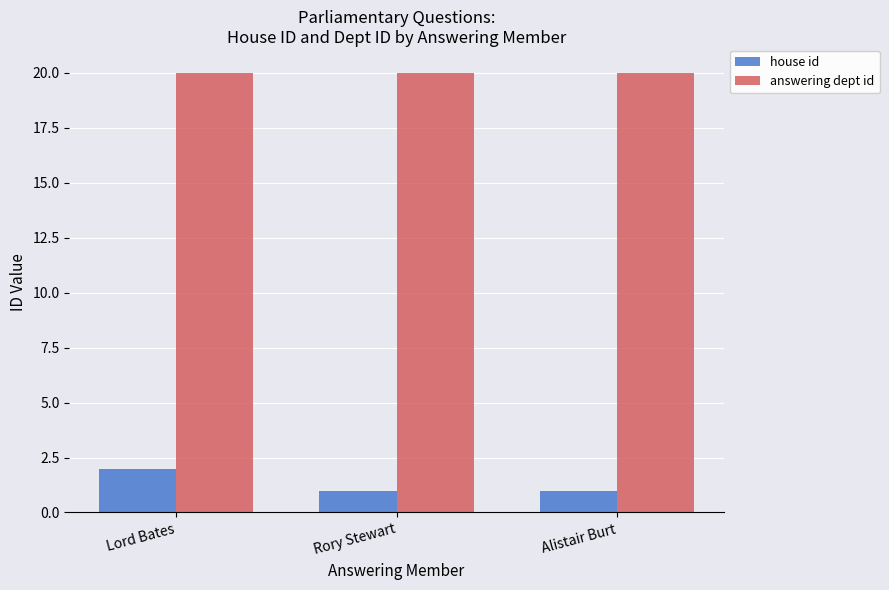

What is the total value across all series at Rory Stewart?

21